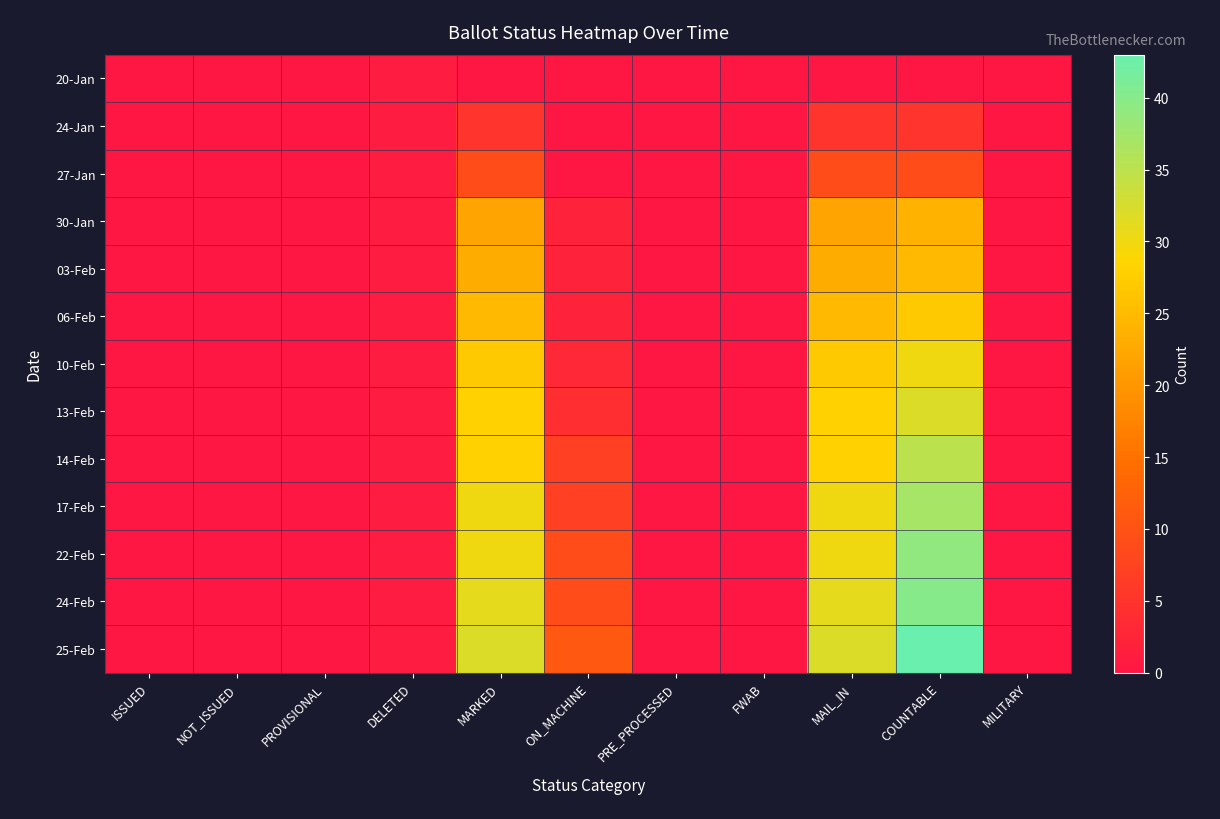

How many categories are shown in the chart?

11